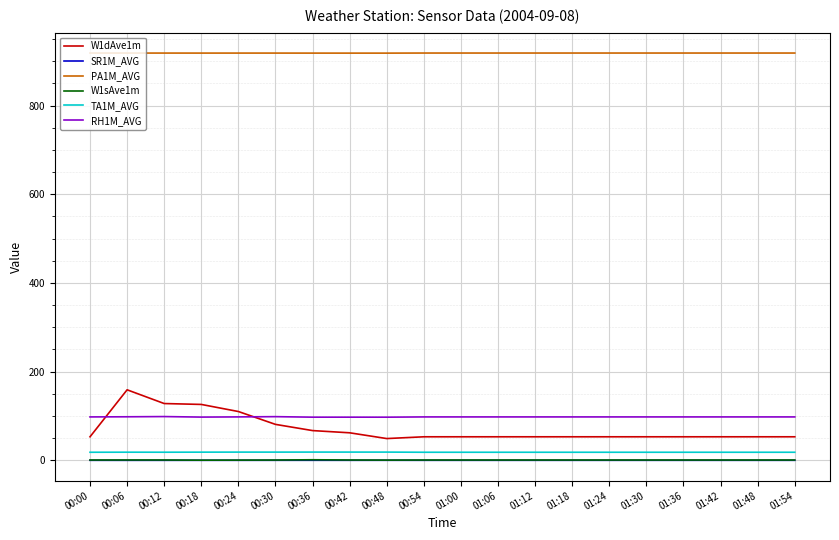

What is the maximum value for PA1M_AVG?

918.7